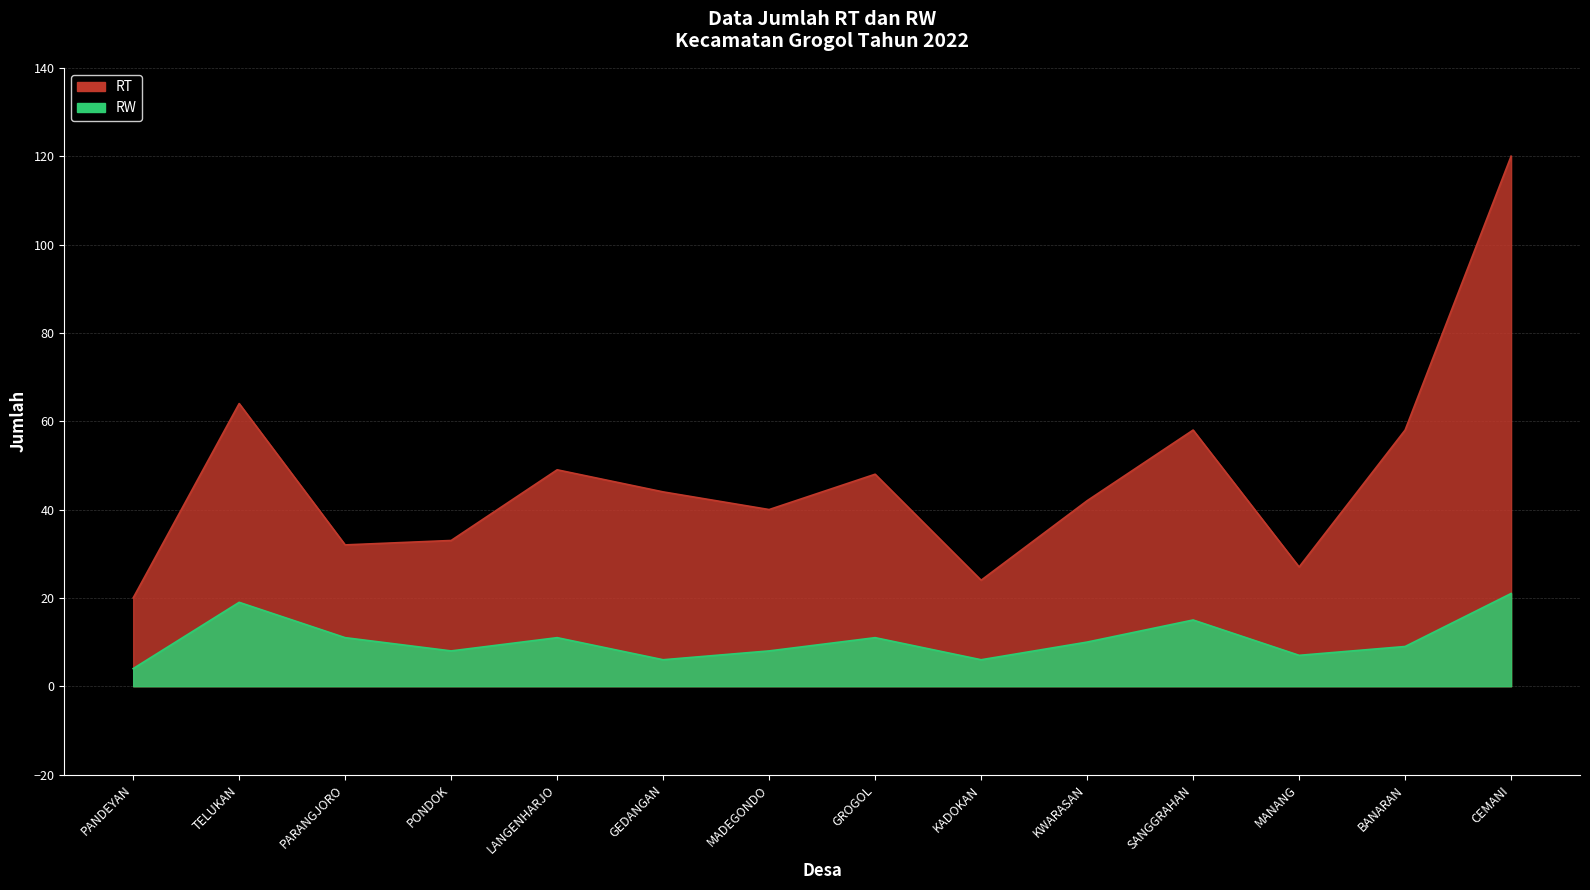

True or false: RT has more than 2 points higher than both neighbors.

True